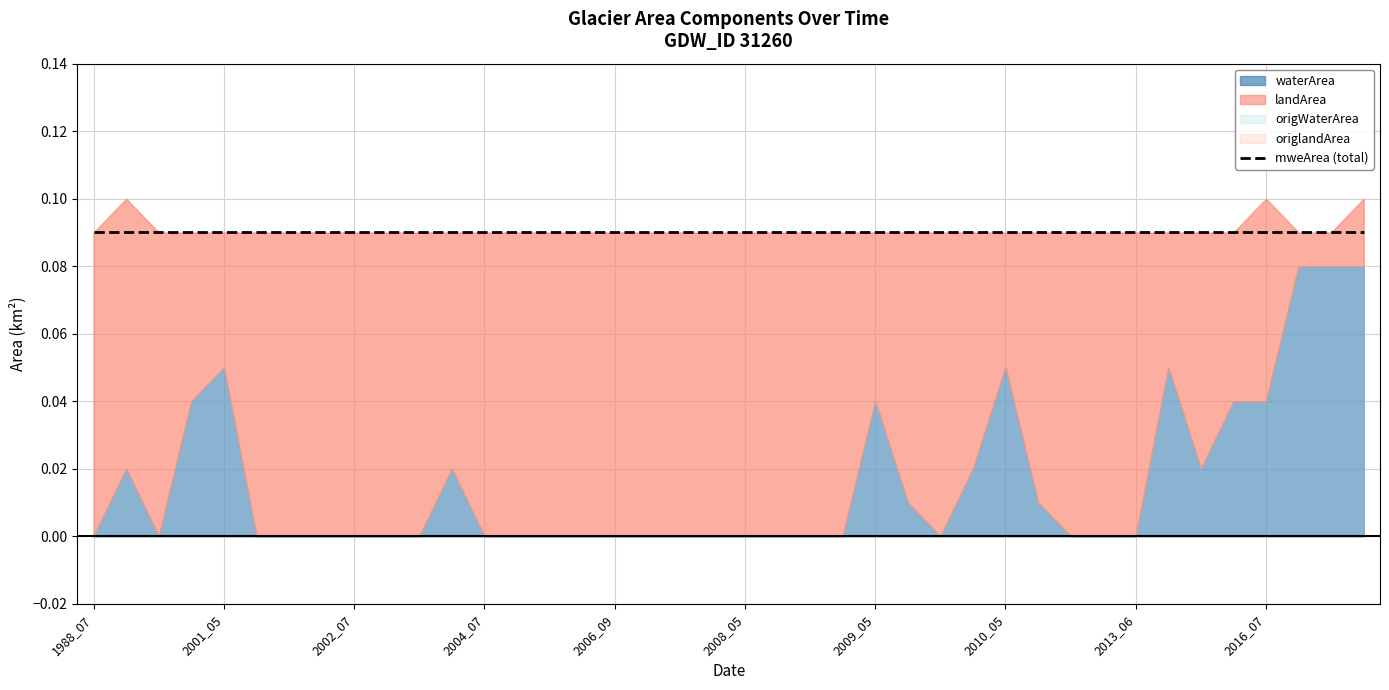

What is the sum of all origlandArea values?

3.0